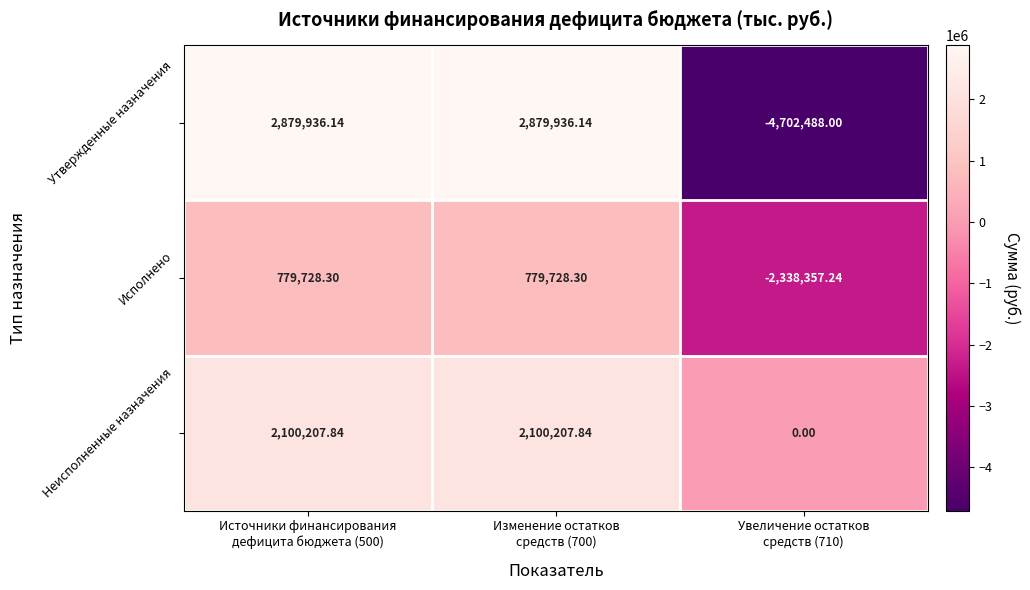

Rank the series by their average value, from highest to lowest.

Неисполненные назначения, Утвержденные назначения, Исполнено